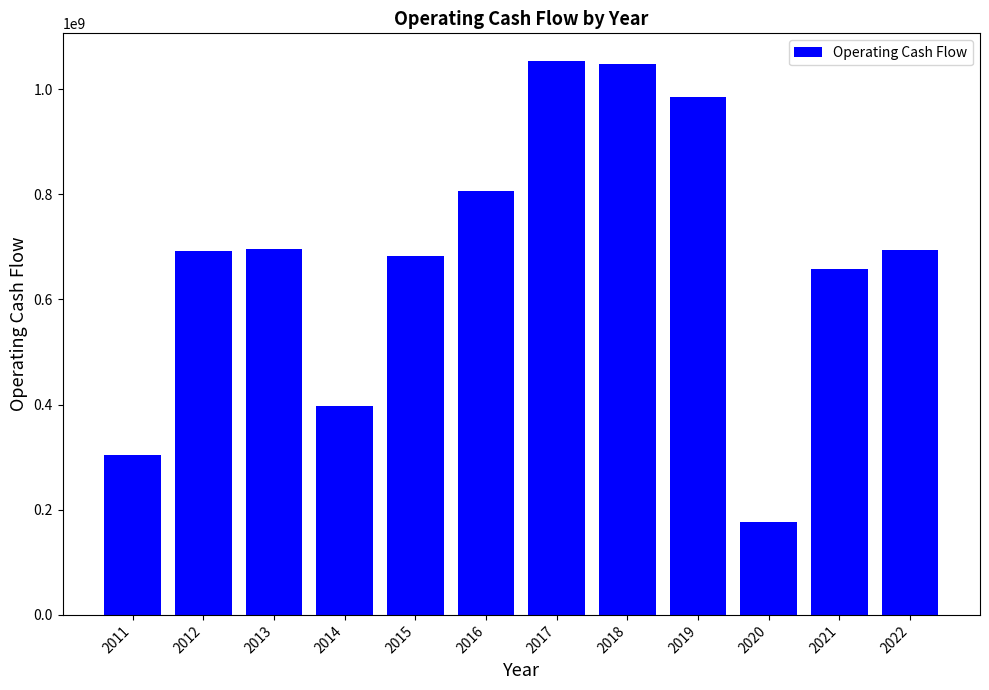

The value at 2022 is 308935716. True or false?

False